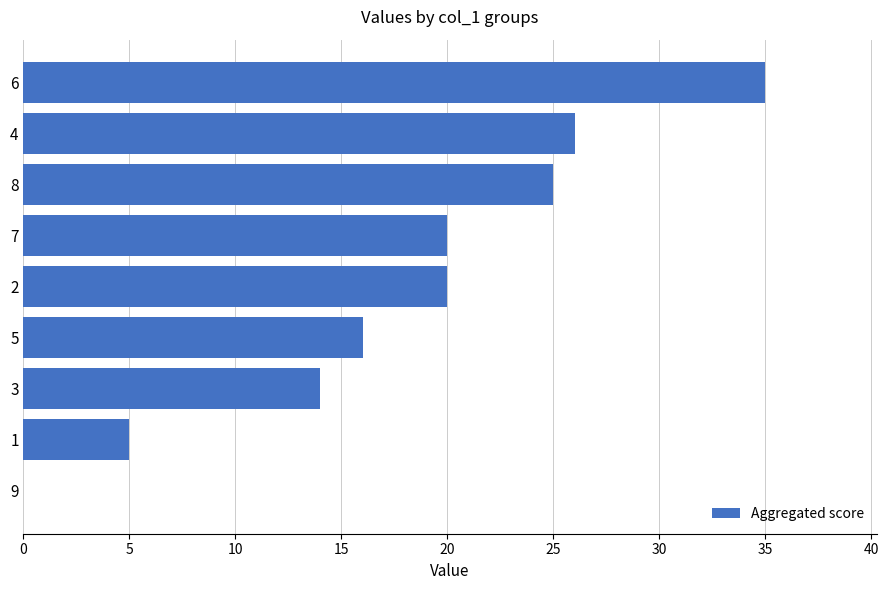

The chart shows a value of 2 at 1. True or false?

False